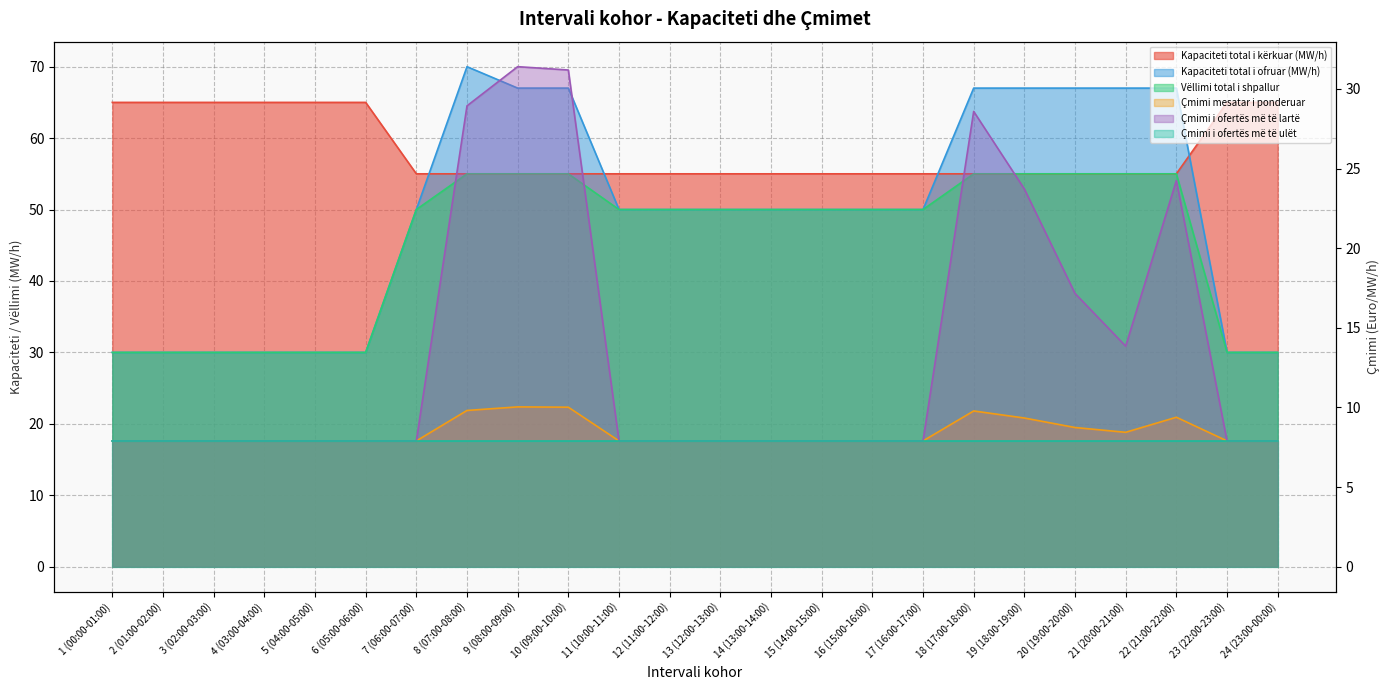

How many data points in Vëllimi total i shpallur are less than 50?

8